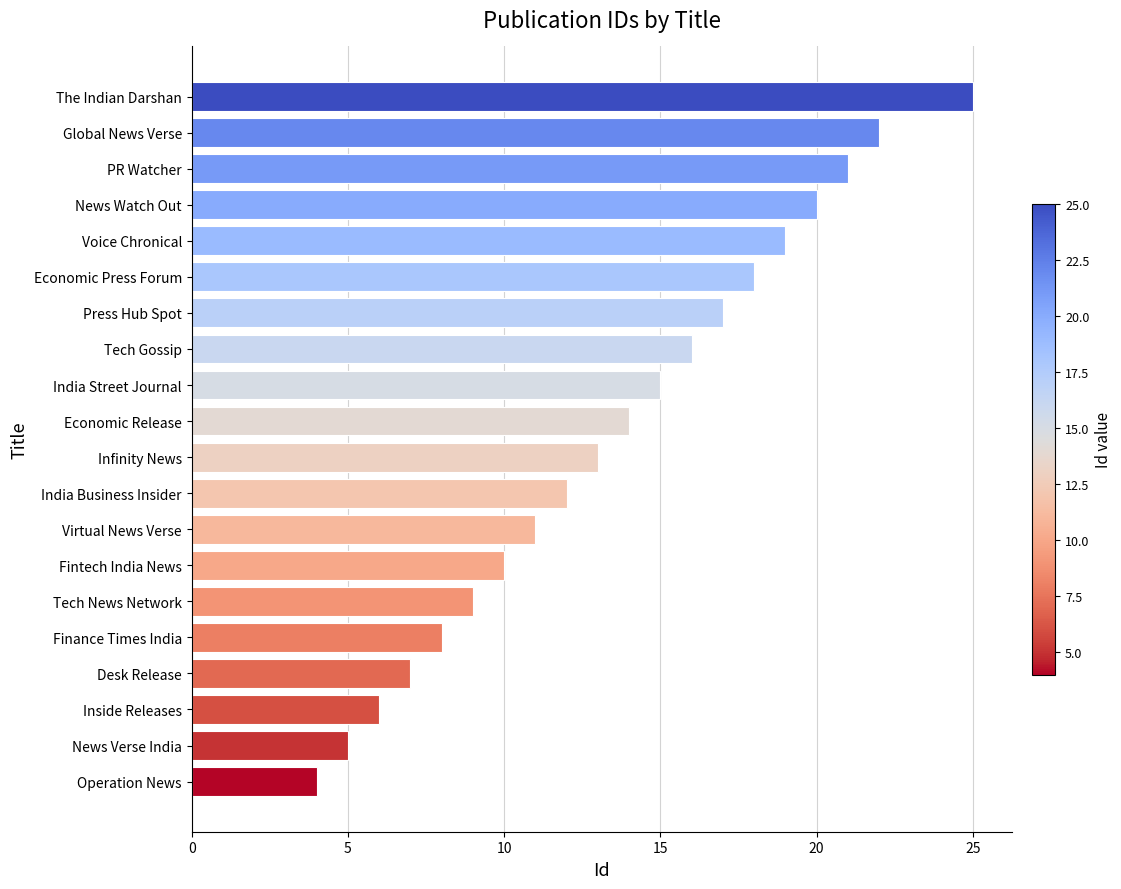

Is it true that the value at Voice Chronical is 19?

True